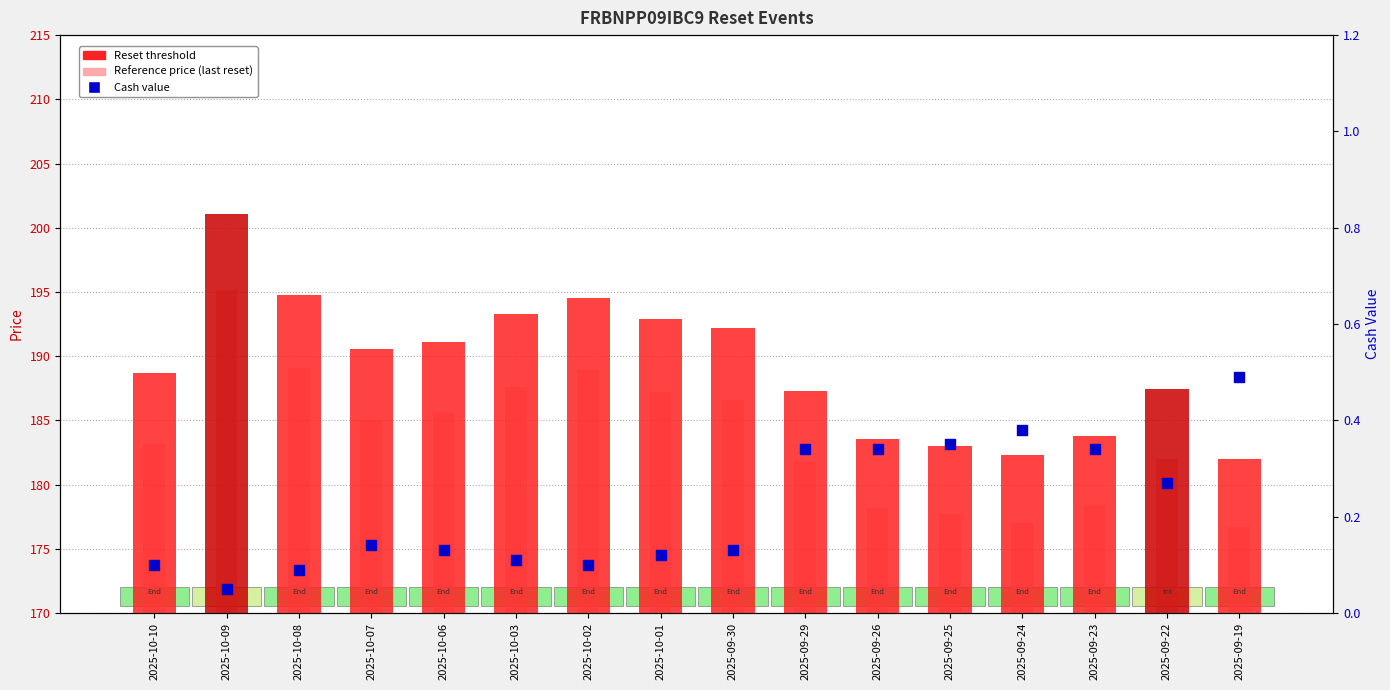

Which series reaches the minimum Y coordinate?

Cash value